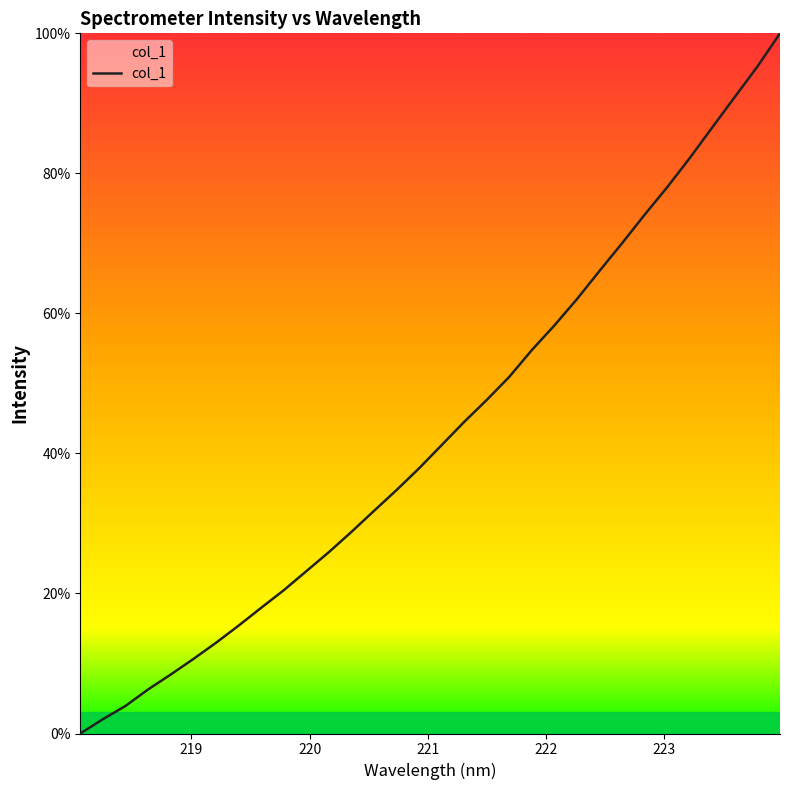

True or false: the data has more than 2 interior local peaks.

False